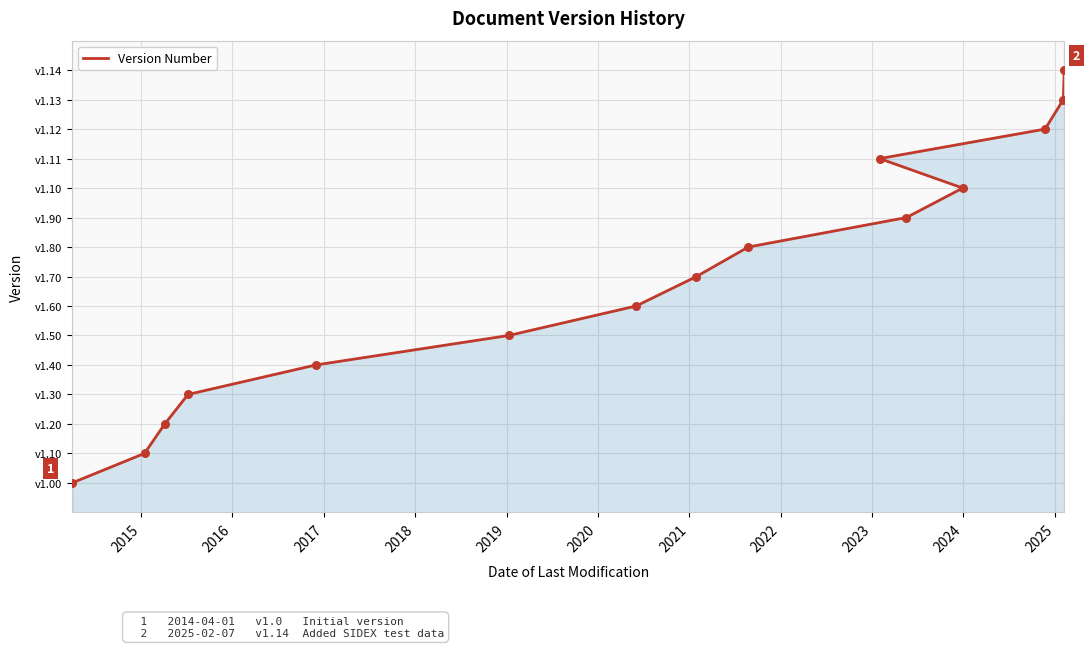

What is the ratio of the value at 2019 to the value at 2015?

3.0